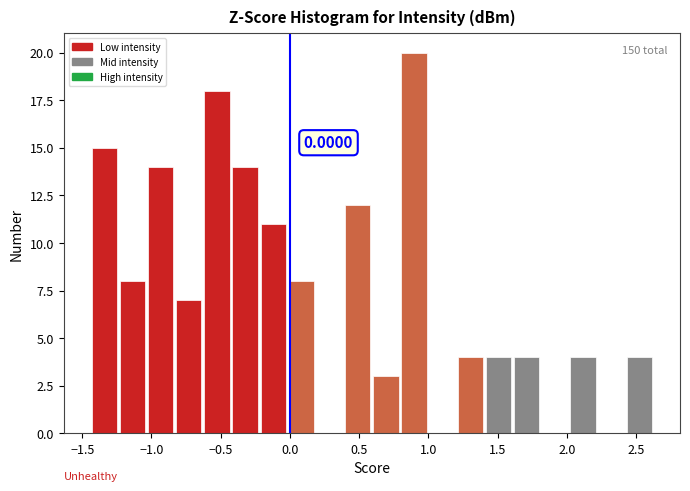

Over which range of the x-axis is the bar tallest?

0.80 to 1.00